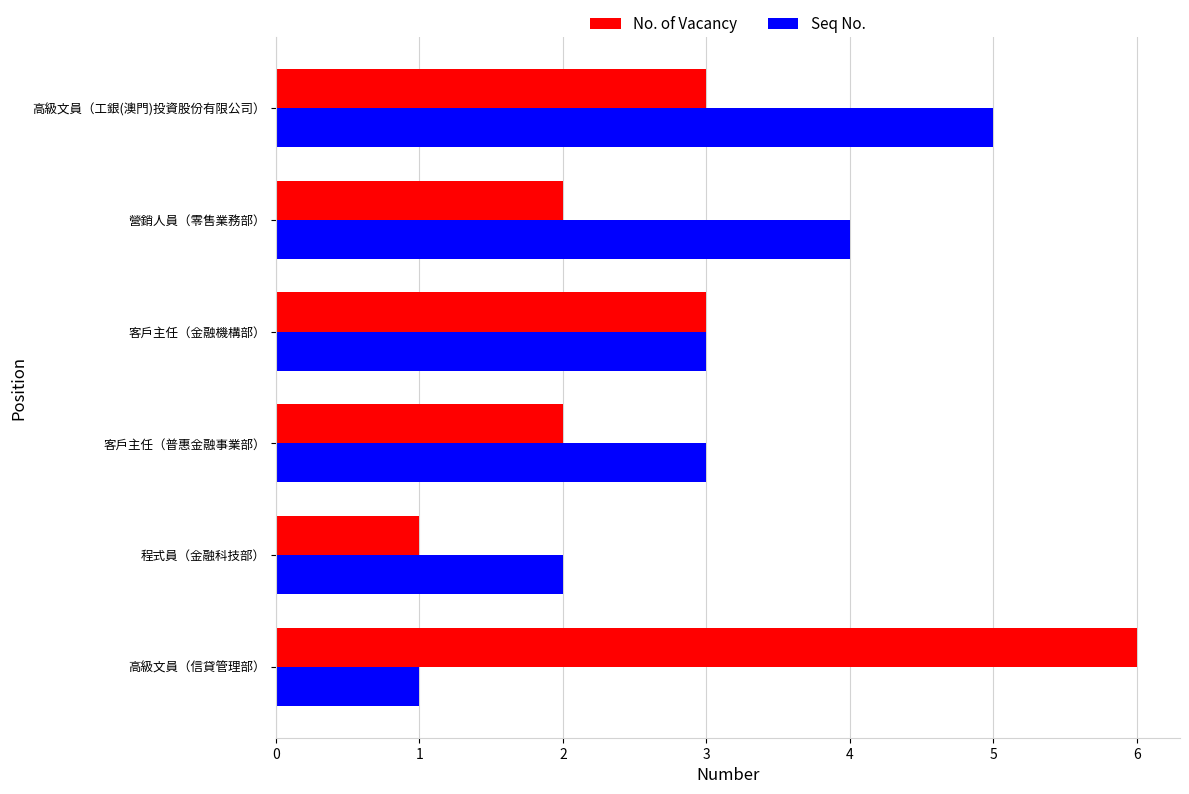

Is it true that Seq No. equals 5 at 高級文員（工銀(澳門)投資股份有限公司）?

True